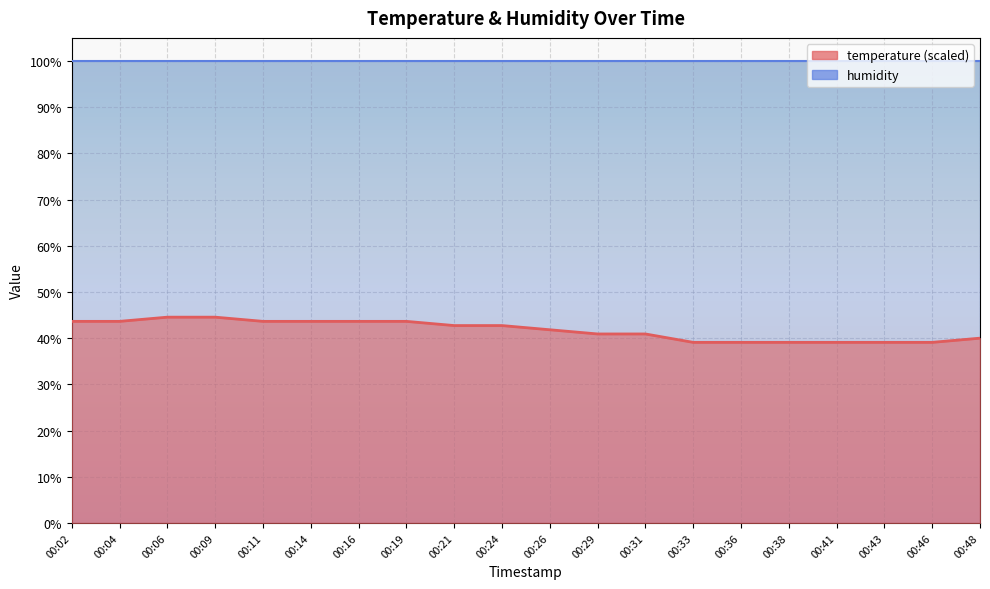

The chart shows a value of 40.9 at 00:29. True or false?

True